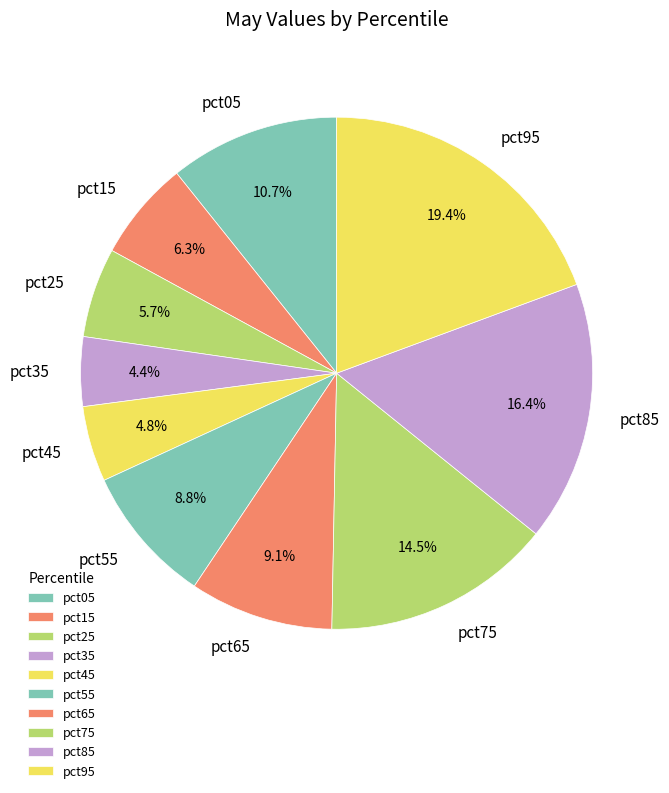

Which slice is the largest?

pct95